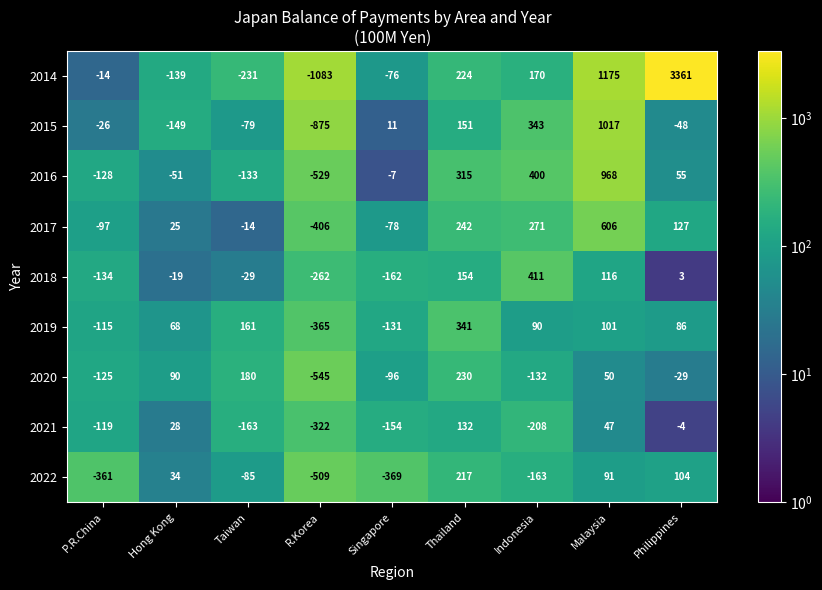

What is the minimum value for 2021?

-322